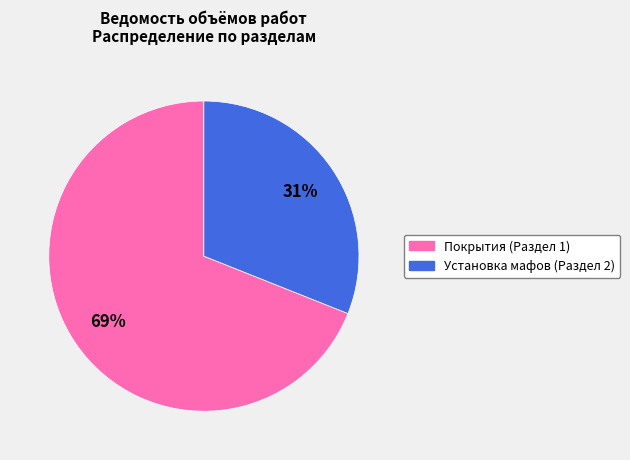

To the nearest percent, what percentage of the pie is Установка мафов (Раздел 2)?

31%